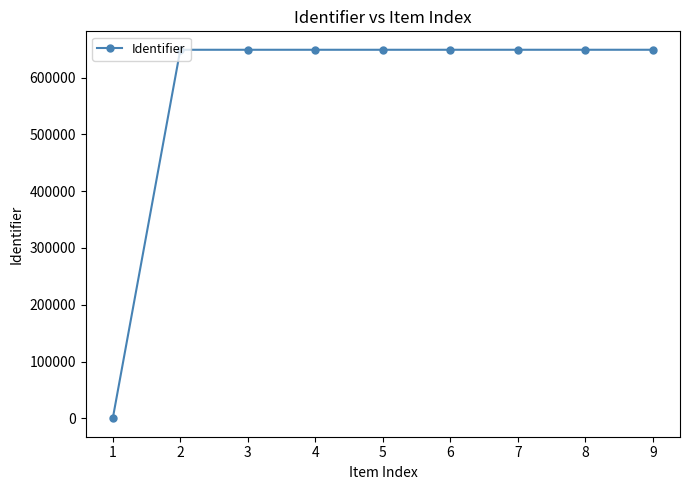

What is the change in value from 1 to 6?

+648936